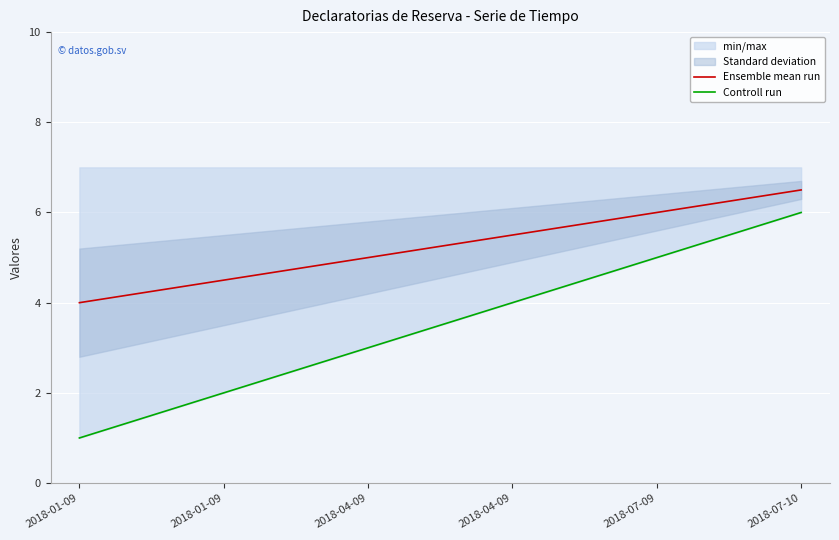

The value of Controll run at 2018-04-09 is 4.0. True or false?

True